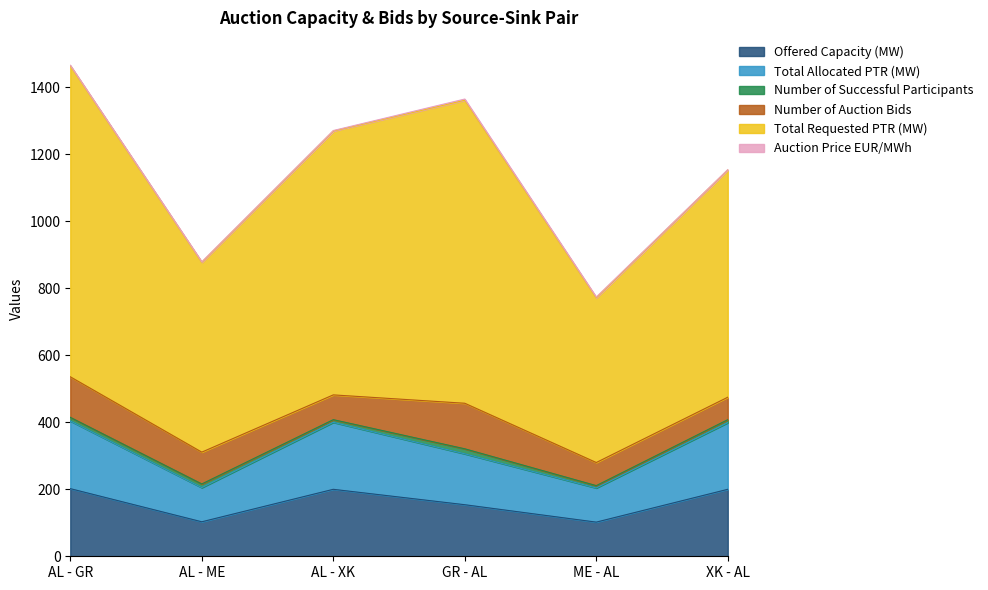

How many interior local peaks does the Total Requested PTR (MW) series have?

1